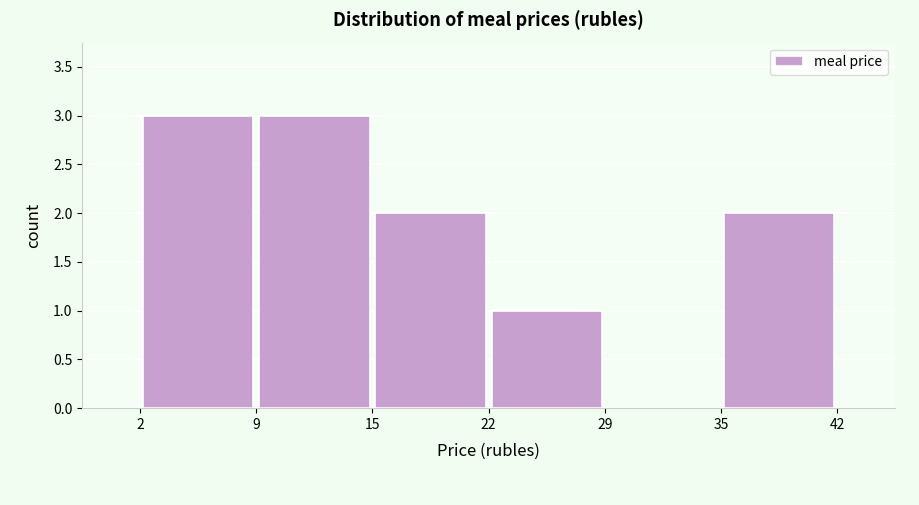

What is the height of the bar covering 2 to 9 on the x-axis? The values are not printed on the chart, so give them approximately, as read against the axis.

3